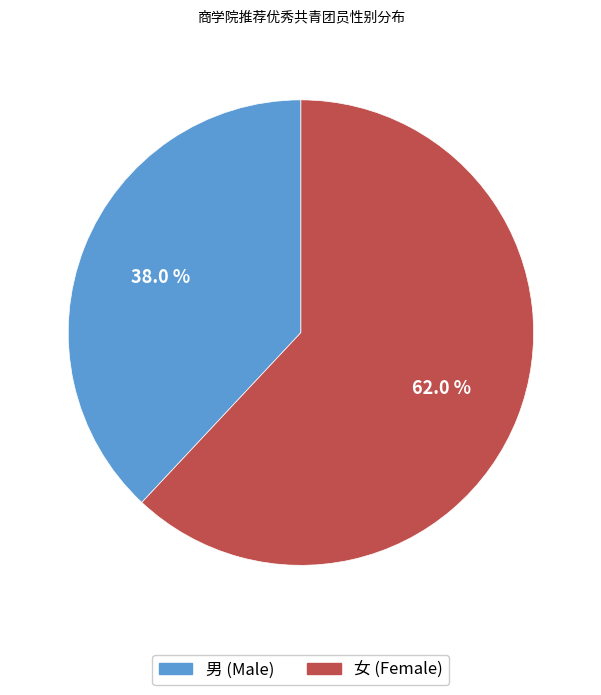

How much of the chart is everything except 女?

38.0%